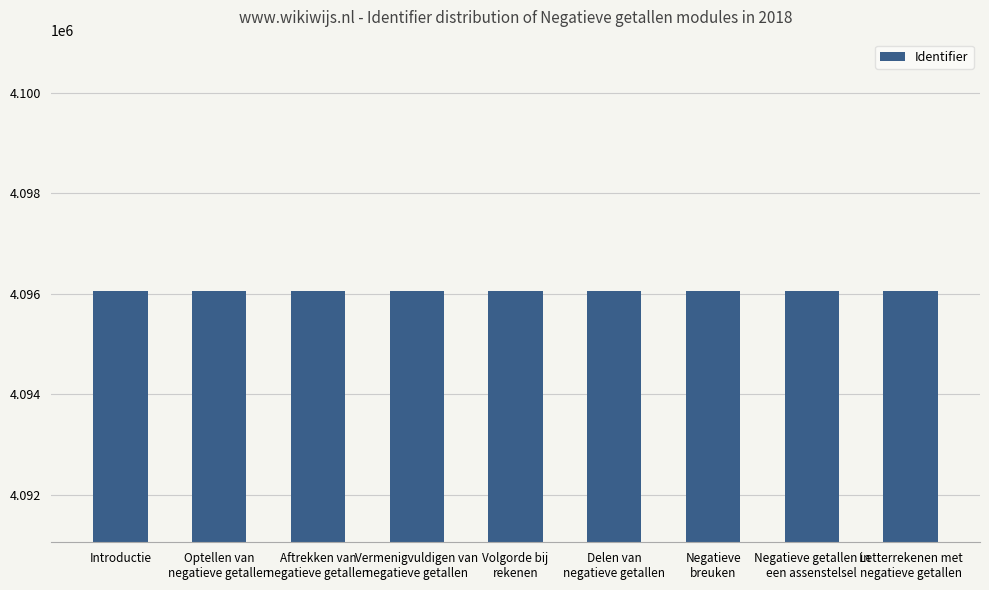

What is the minimum value shown in the chart?

4096049